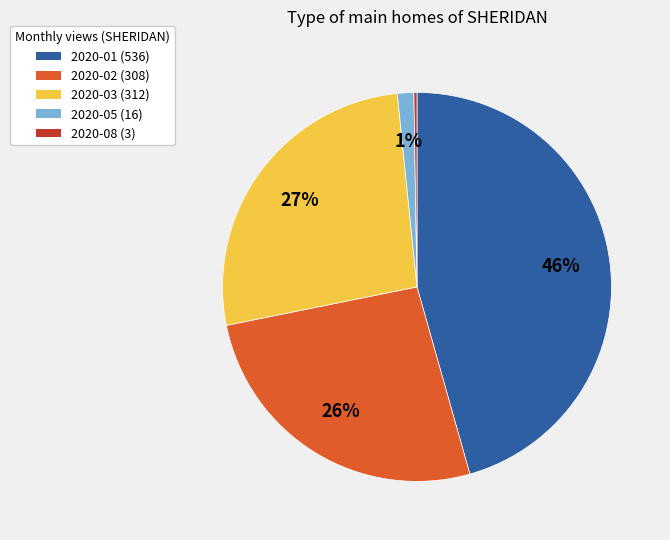

To the nearest percent, what is the average slice percentage?

20%